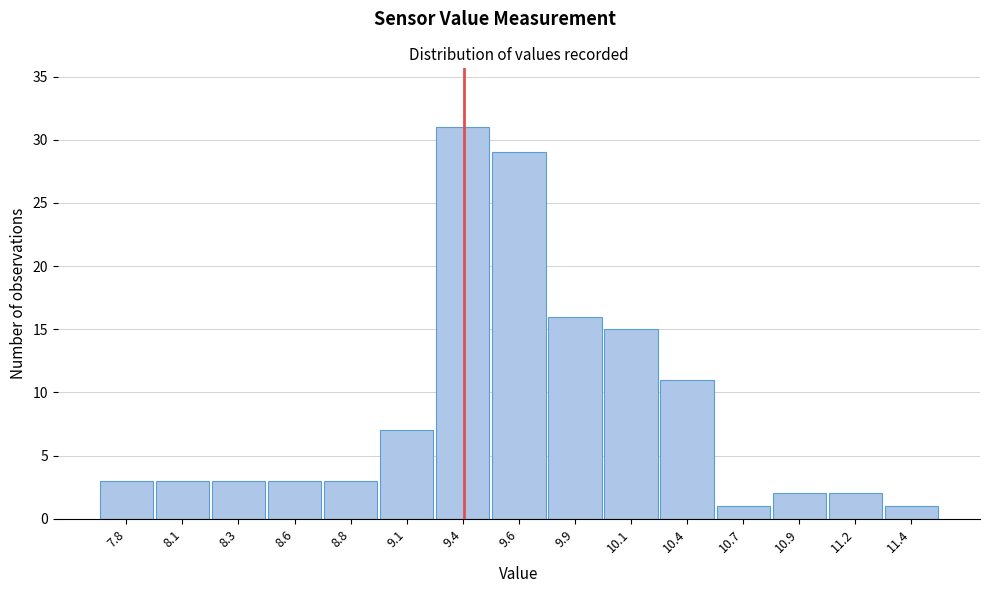

Reading right to left, extract all data points from this chart.

11.4=1	11.2=2	10.9=2	10.7=1	10.4=11	10.1=15	9.9=16	9.6=29	9.4=31	9.1=7	8.8=3	8.6=3	8.3=3	8.1=3	7.8=3